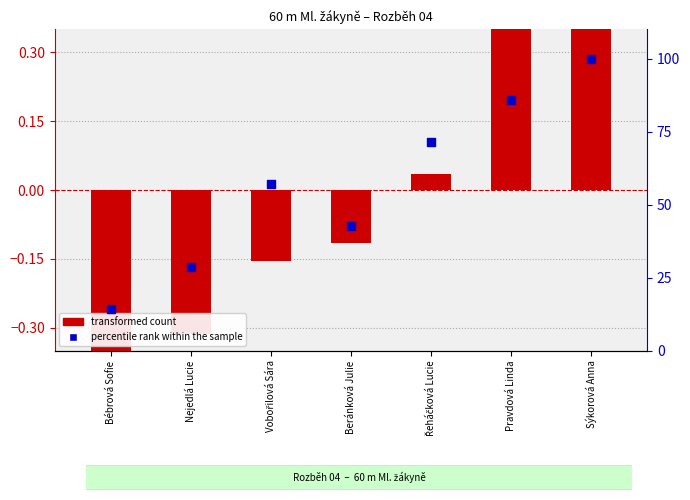

At how many categories does at least one series exceed 13?

7